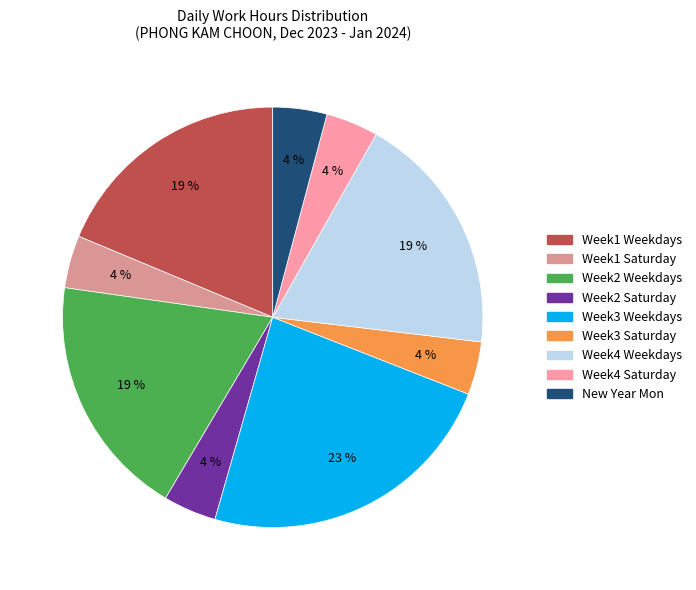

To the nearest percent, what is the average slice percentage?

11%